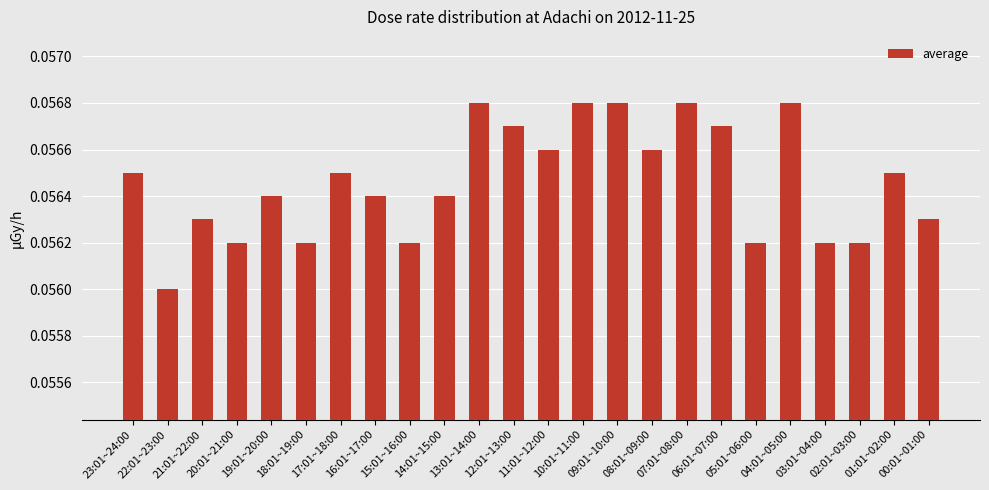

What position from the right is 20:01~21:00?

21